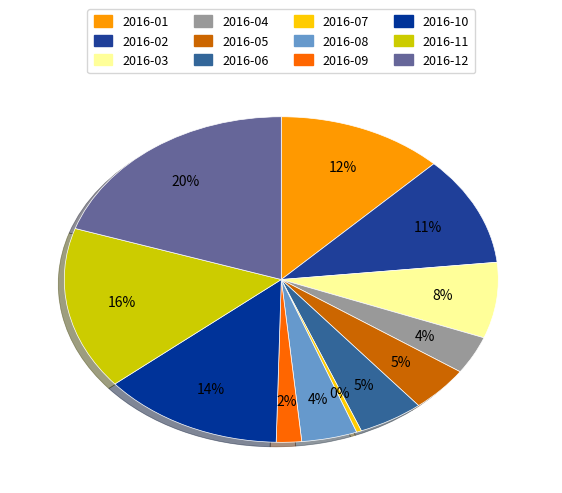

To the nearest percent, what percentage of the pie is 2016-06?

5%